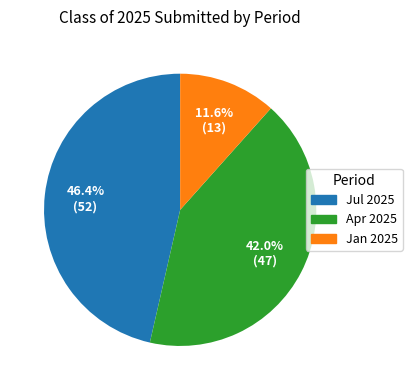

Is there any slice that represents more than half of the pie?

No